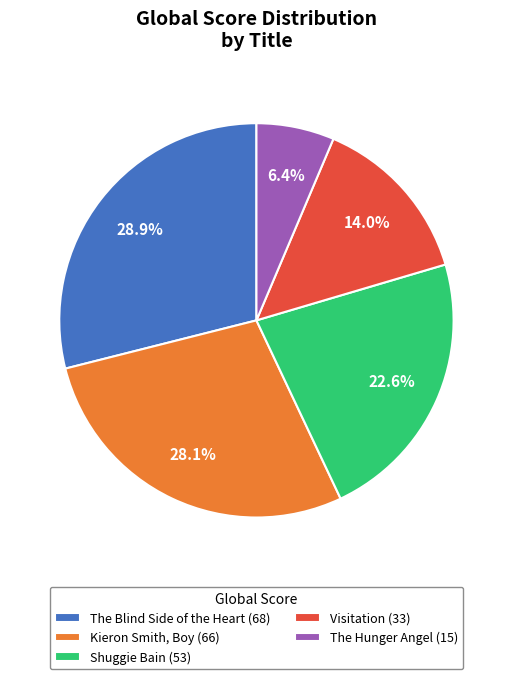

Which category has the smallest portion of the pie?

The Hunger Angel